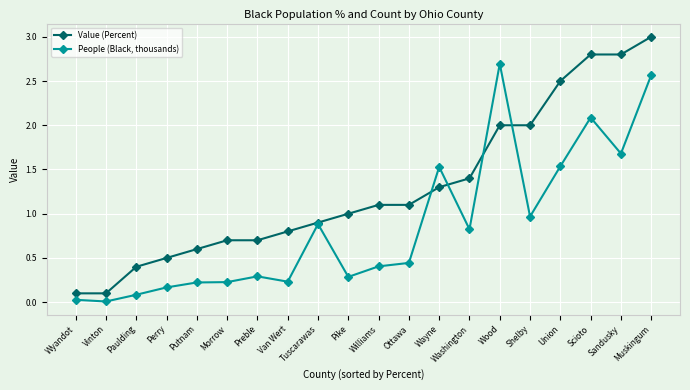

Rank the series at Preble from highest to lowest value.

Value (Percent), People (Black, thousands)